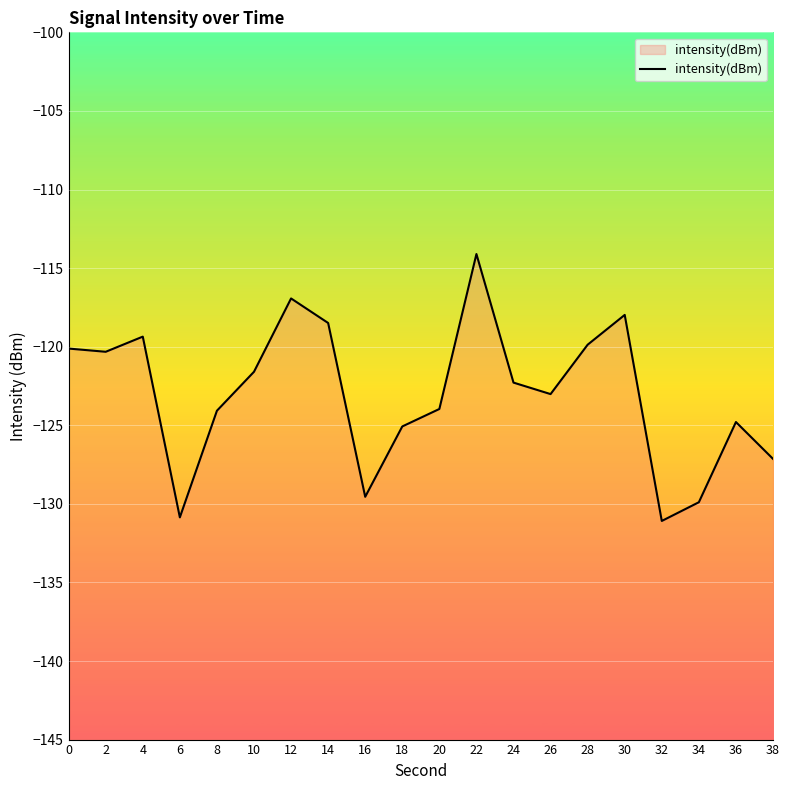

List the labels in order of value, smallest first.

32, 6, 34, 16, 38, 18, 36, 8, 20, 26, 24, 10, 2, 0, 28, 4, 14, 30, 12, 22